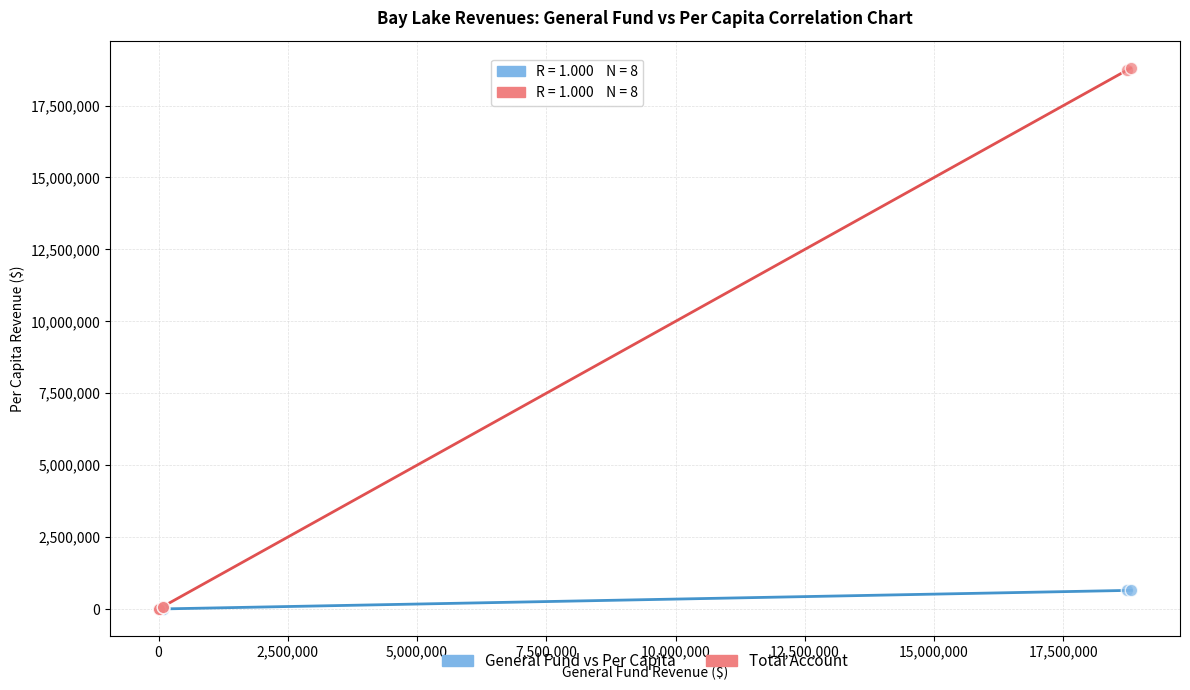

Which series reaches the maximum Y coordinate?

Total Account